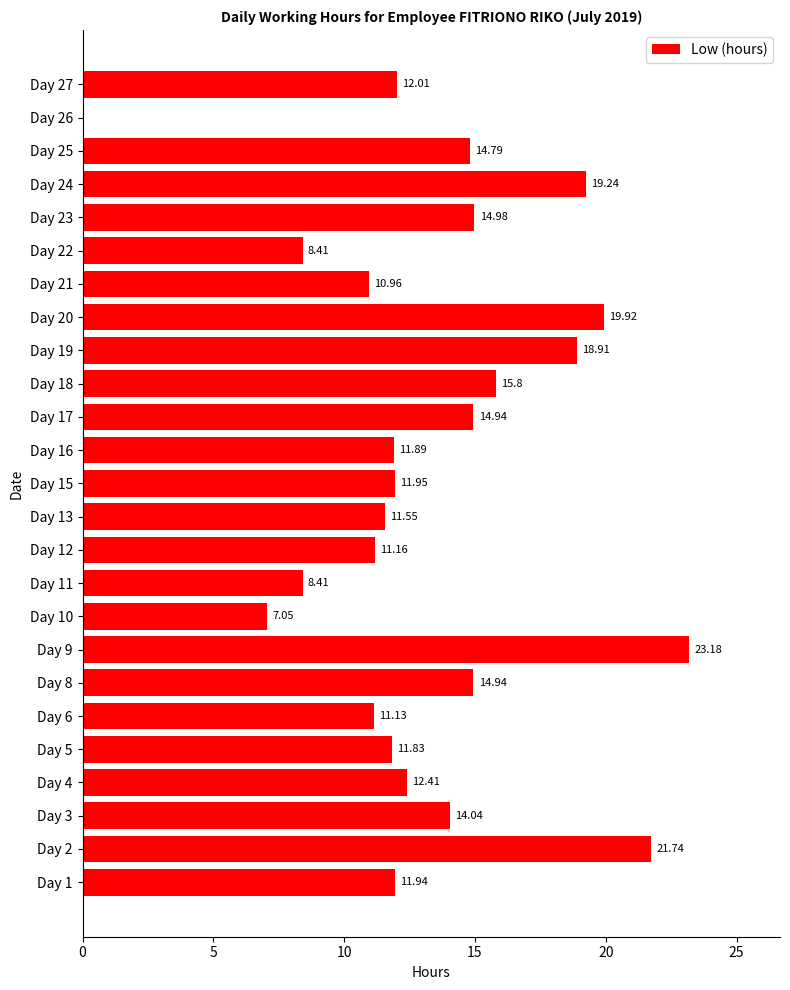

What is the change in value from Day 2 to Day 18?

-5.9